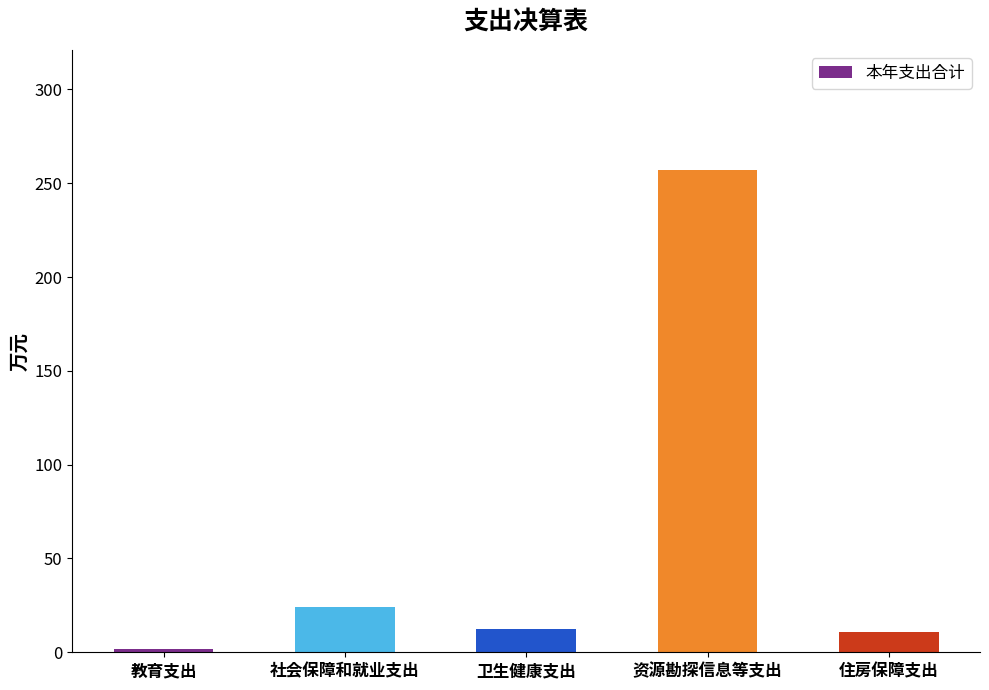

True or false: the data shows 8.1 at 社会保障和就业支出.

False